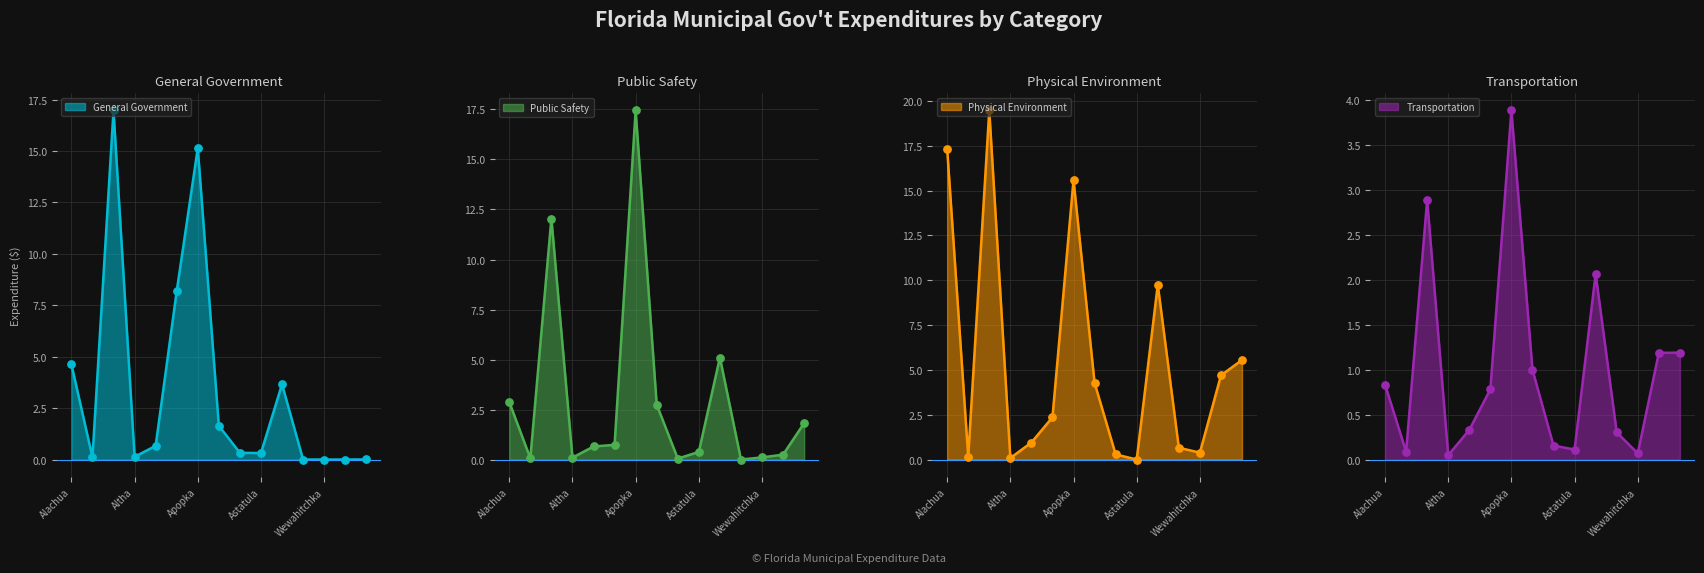

At how many categories does at least one series exceed 17?

3